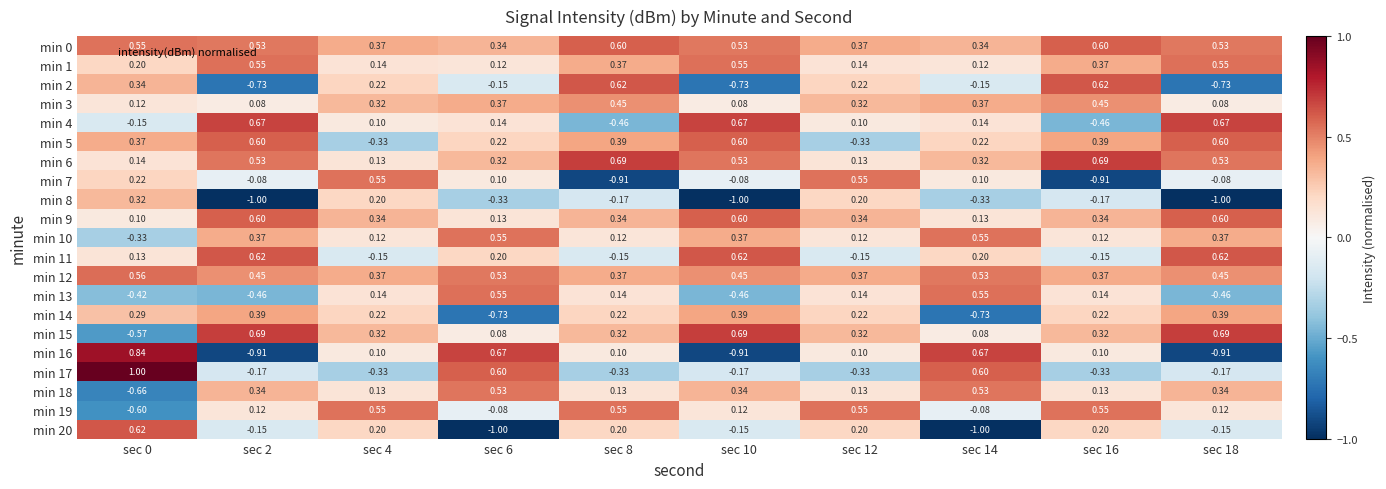

Reading right to left, transcribe all the data shown in this chart.

min 0: sec 18=0.5	sec 16=0.6	sec 14=0.3	sec 12=0.4	sec 10=0.5	sec 8=0.6	sec 6=0.3	sec 4=0.4	sec 2=0.5	sec 0=0.6
min 1: sec 18=0.6	sec 16=0.4	sec 14=0.1	sec 12=0.1	sec 10=0.6	sec 8=0.4	sec 6=0.1	sec 4=0.1	sec 2=0.6	sec 0=0.2
min 2: sec 18=-0.7	sec 16=0.6	sec 14=-0.1	sec 12=0.2	sec 10=-0.7	sec 8=0.6	sec 6=-0.1	sec 4=0.2	sec 2=-0.7	sec 0=0.3
min 3: sec 18=0.1	sec 16=0.5	sec 14=0.4	sec 12=0.3	sec 10=0.1	sec 8=0.5	sec 6=0.4	sec 4=0.3	sec 2=0.1	sec 0=0.1
min 4: sec 18=0.7	sec 16=-0.5	sec 14=0.1	sec 12=0.1	sec 10=0.7	sec 8=-0.5	sec 6=0.1	sec 4=0.1	sec 2=0.7	sec 0=-0.1
min 5: sec 18=0.6	sec 16=0.4	sec 14=0.2	sec 12=-0.3	sec 10=0.6	sec 8=0.4	sec 6=0.2	sec 4=-0.3	sec 2=0.6	sec 0=0.4
min 6: sec 18=0.5	sec 16=0.7	sec 14=0.3	sec 12=0.1	sec 10=0.5	sec 8=0.7	sec 6=0.3	sec 4=0.1	sec 2=0.5	sec 0=0.1
min 7: sec 18=-0.1	sec 16=-0.9	sec 14=0.1	sec 12=0.6	sec 10=-0.1	sec 8=-0.9	sec 6=0.1	sec 4=0.6	sec 2=-0.1	sec 0=0.2
min 8: sec 18=-1.0	sec 16=-0.2	sec 14=-0.3	sec 12=0.2	sec 10=-1.0	sec 8=-0.2	sec 6=-0.3	sec 4=0.2	sec 2=-1.0	sec 0=0.3
min 9: sec 18=0.6	sec 16=0.3	sec 14=0.1	sec 12=0.3	sec 10=0.6	sec 8=0.3	sec 6=0.1	sec 4=0.3	sec 2=0.6	sec 0=0.1
min 10: sec 18=0.4	sec 16=0.1	sec 14=0.6	sec 12=0.1	sec 10=0.4	sec 8=0.1	sec 6=0.6	sec 4=0.1	sec 2=0.4	sec 0=-0.3
min 11: sec 18=0.6	sec 16=-0.1	sec 14=0.2	sec 12=-0.1	sec 10=0.6	sec 8=-0.1	sec 6=0.2	sec 4=-0.1	sec 2=0.6	sec 0=0.1
min 12: sec 18=0.5	sec 16=0.4	sec 14=0.5	sec 12=0.4	sec 10=0.5	sec 8=0.4	sec 6=0.5	sec 4=0.4	sec 2=0.5	sec 0=0.6
min 13: sec 18=-0.5	sec 16=0.1	sec 14=0.6	sec 12=0.1	sec 10=-0.5	sec 8=0.1	sec 6=0.6	sec 4=0.1	sec 2=-0.5	sec 0=-0.4
min 14: sec 18=0.4	sec 16=0.2	sec 14=-0.7	sec 12=0.2	sec 10=0.4	sec 8=0.2	sec 6=-0.7	sec 4=0.2	sec 2=0.4	sec 0=0.3
min 15: sec 18=0.7	sec 16=0.3	sec 14=0.1	sec 12=0.3	sec 10=0.7	sec 8=0.3	sec 6=0.1	sec 4=0.3	sec 2=0.7	sec 0=-0.6
min 16: sec 18=-0.9	sec 16=0.1	sec 14=0.7	sec 12=0.1	sec 10=-0.9	sec 8=0.1	sec 6=0.7	sec 4=0.1	sec 2=-0.9	sec 0=0.8
min 17: sec 18=-0.2	sec 16=-0.3	sec 14=0.6	sec 12=-0.3	sec 10=-0.2	sec 8=-0.3	sec 6=0.6	sec 4=-0.3	sec 2=-0.2	sec 0=1.0
min 18: sec 18=0.3	sec 16=0.1	sec 14=0.5	sec 12=0.1	sec 10=0.3	sec 8=0.1	sec 6=0.5	sec 4=0.1	sec 2=0.3	sec 0=-0.7
min 19: sec 18=0.1	sec 16=0.6	sec 14=-0.1	sec 12=0.6	sec 10=0.1	sec 8=0.6	sec 6=-0.1	sec 4=0.6	sec 2=0.1	sec 0=-0.6
min 20: sec 18=-0.1	sec 16=0.2	sec 14=-1.0	sec 12=0.2	sec 10=-0.1	sec 8=0.2	sec 6=-1.0	sec 4=0.2	sec 2=-0.1	sec 0=0.6